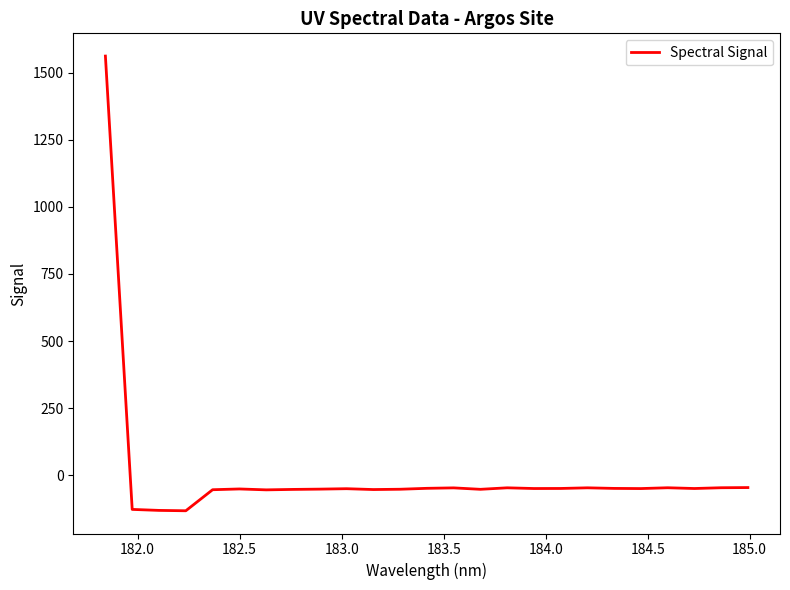

What is the minimum value shown in the chart?

-132.2